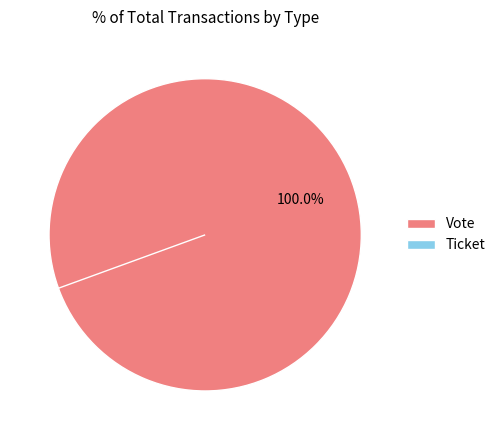

Which category has the biggest portion of the pie?

Vote